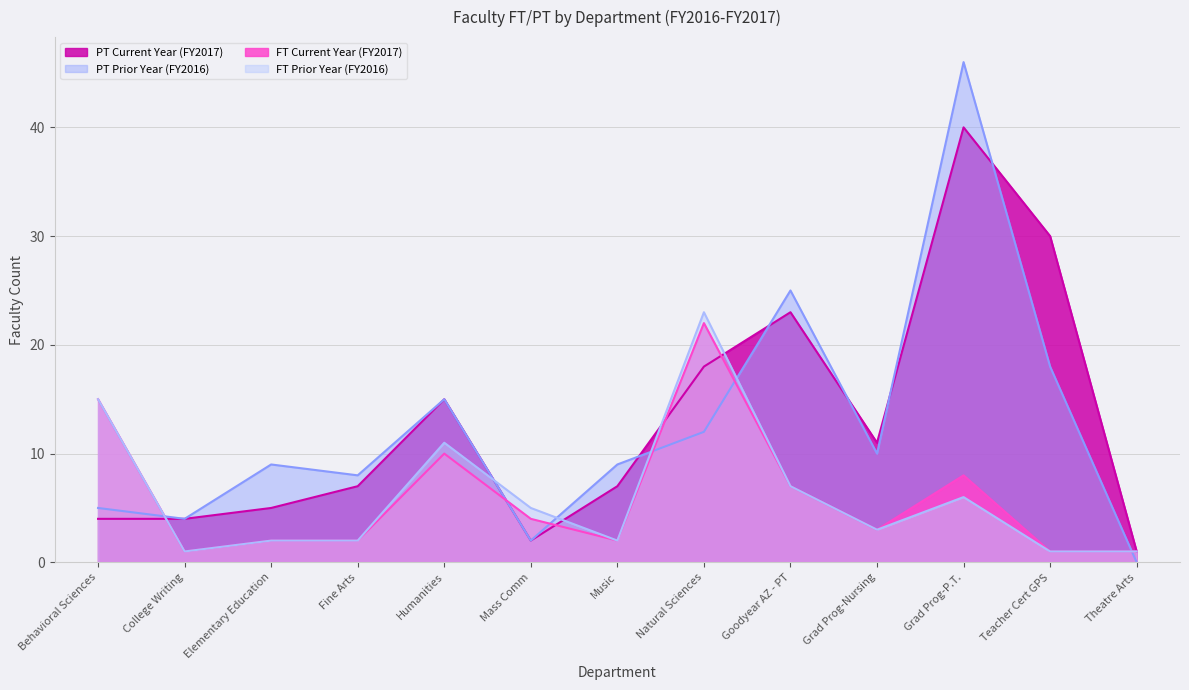

At which label is PT Current Year (FY2017) closest to 20?

Natural Sciences